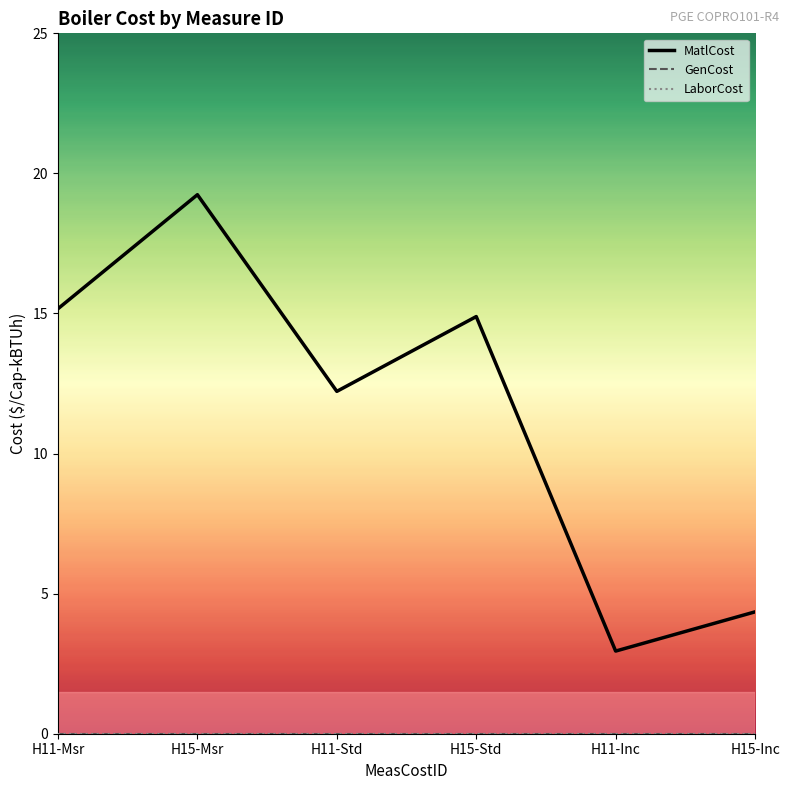

Is this an area chart (filled region under the line)?

No